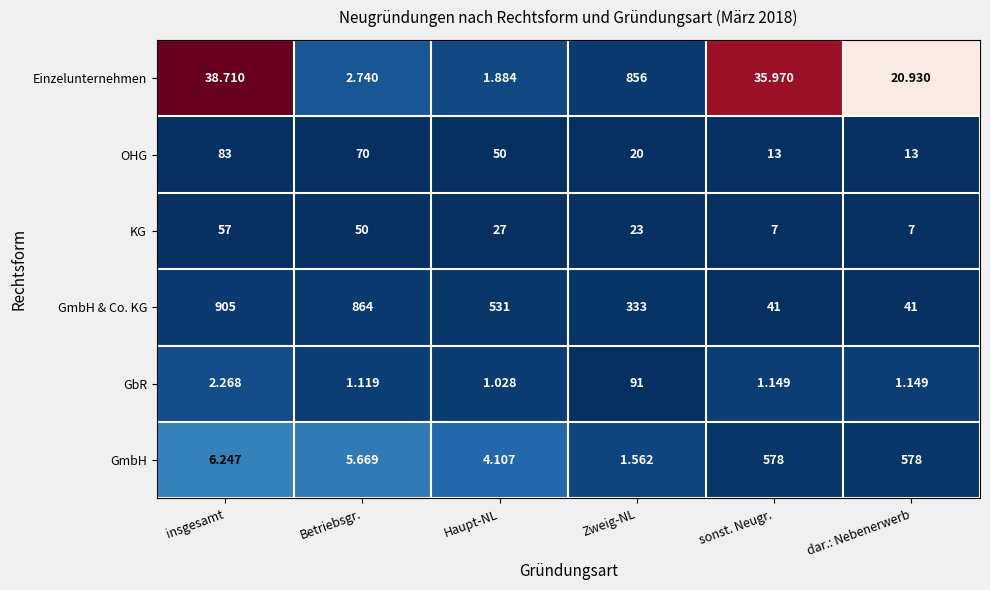

Which category has the highest value across all series?

insgesamt